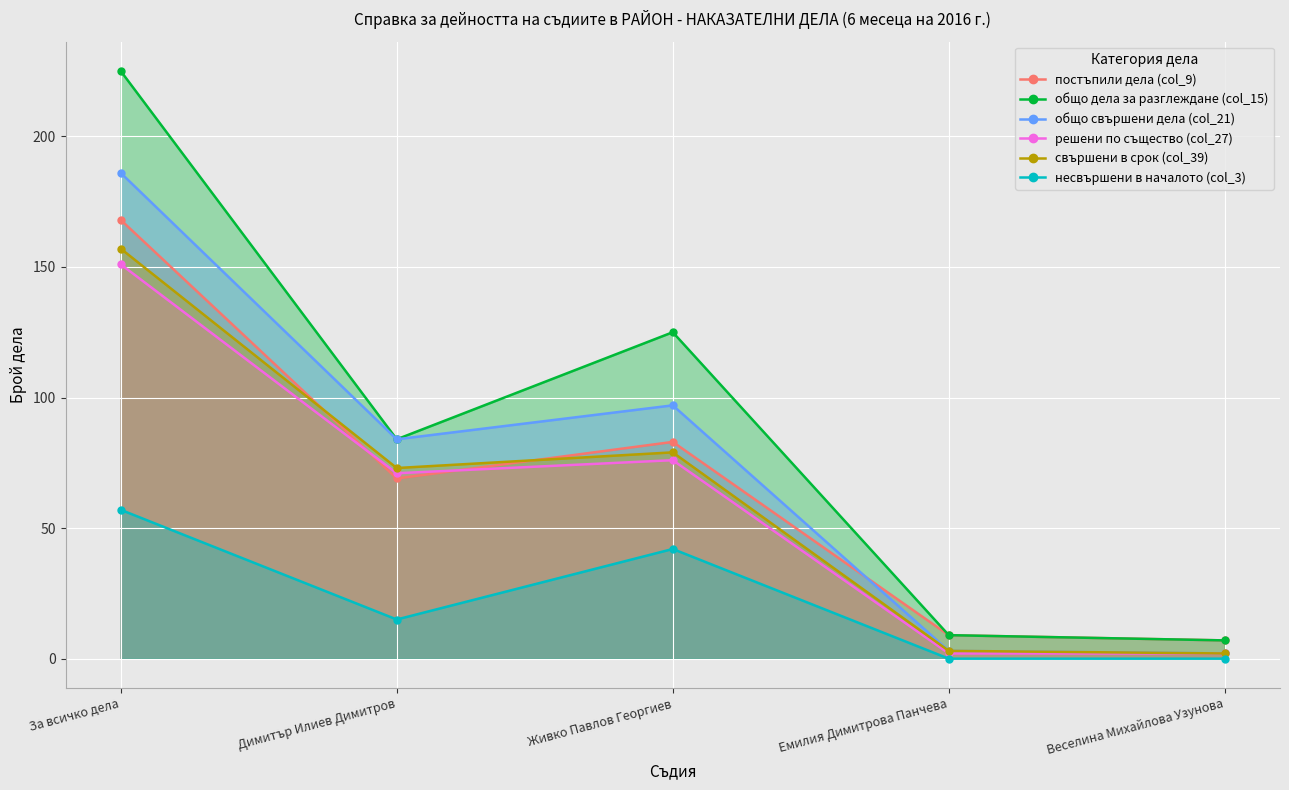

What is the lowest value of the общо свършени дела (col_21) series?

2